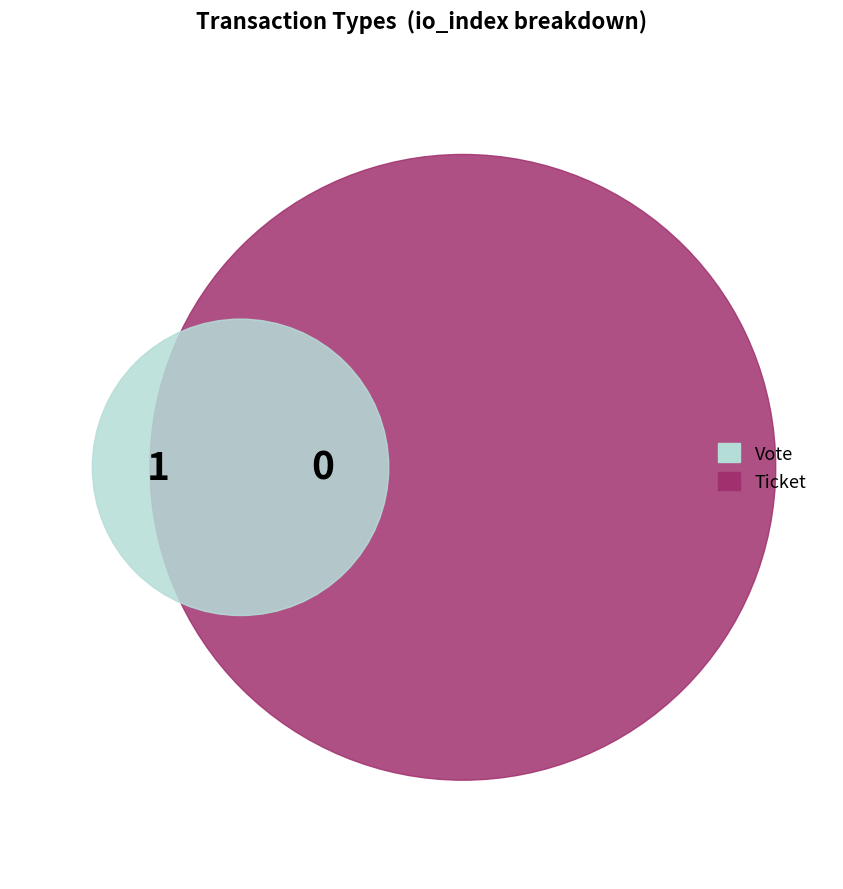

The Vote slice represents 100% of the pie. True or false?

True